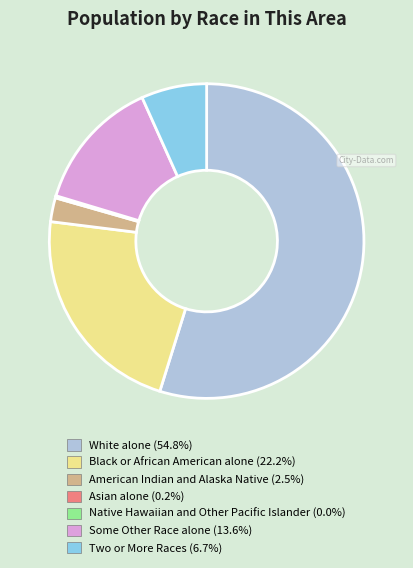

Which slice is the largest?

White alone